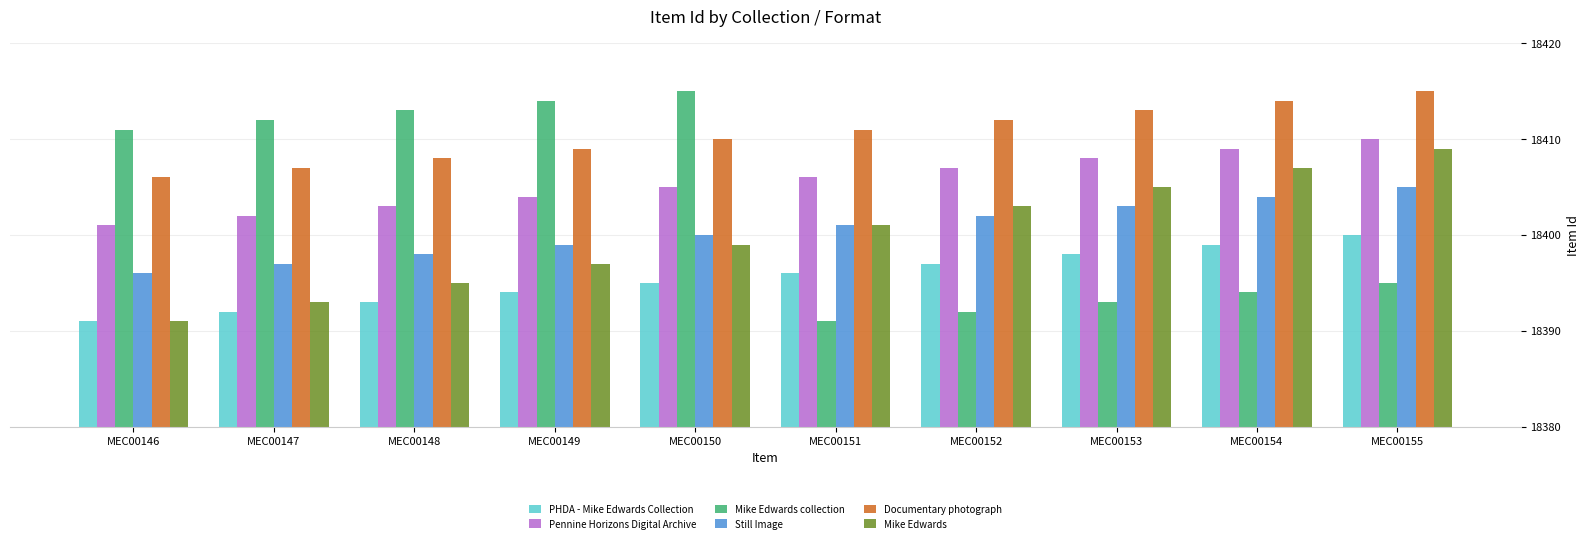

How many data points does each series have?

10